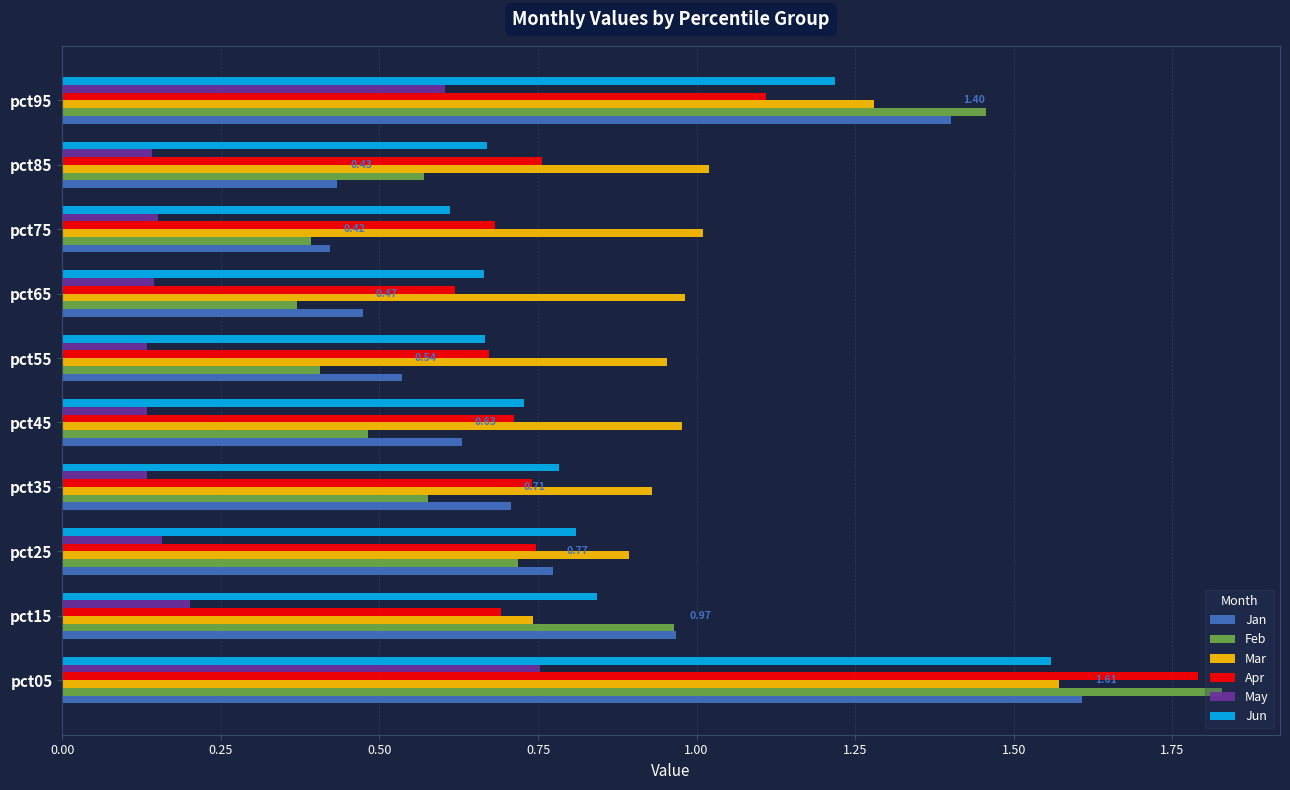

Which series has the widest spread of values?

Feb